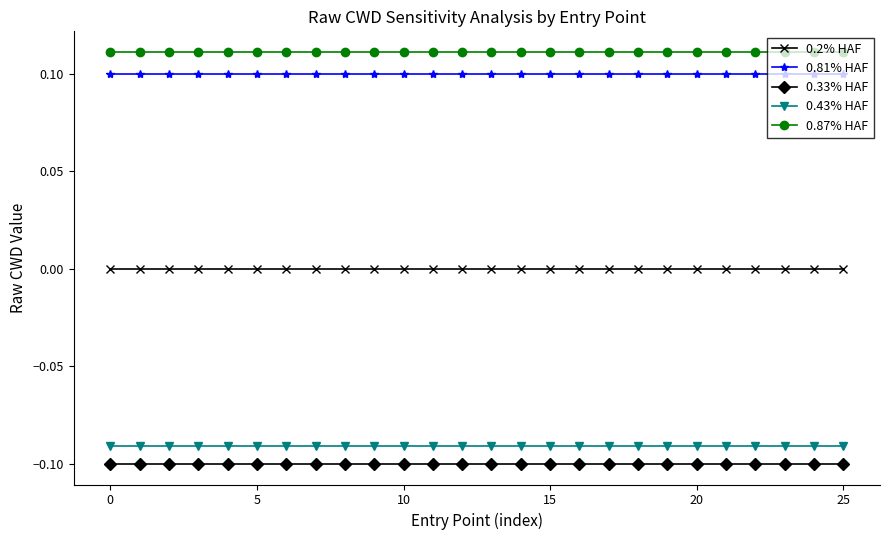

True or false: 0.87% HAF and 0.43% HAF intersect in this chart.

False